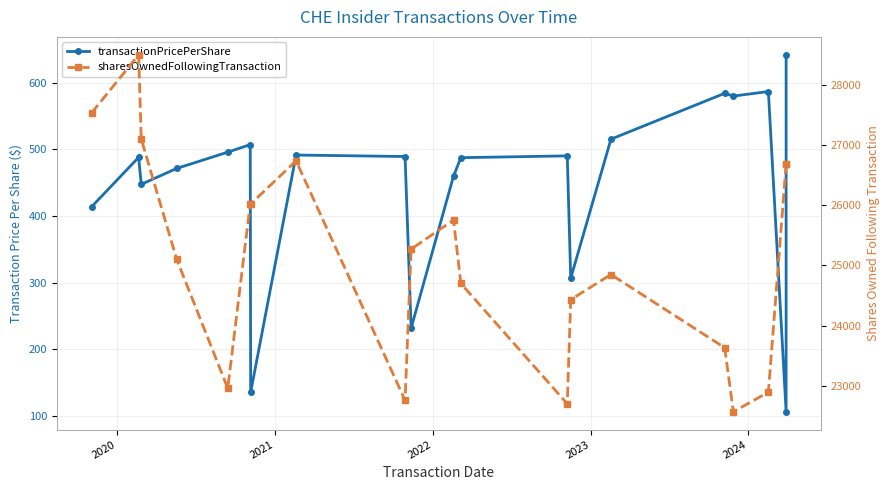

Count the number of categories in the chart.

20